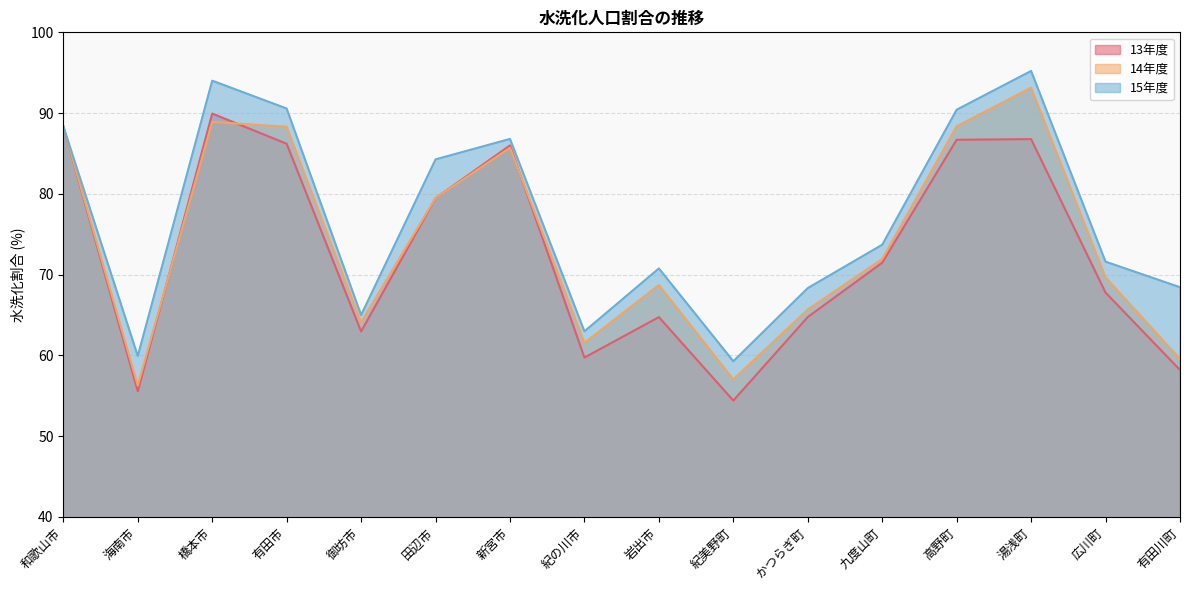

What value does the 13年度 series have at 紀の川市?

59.7